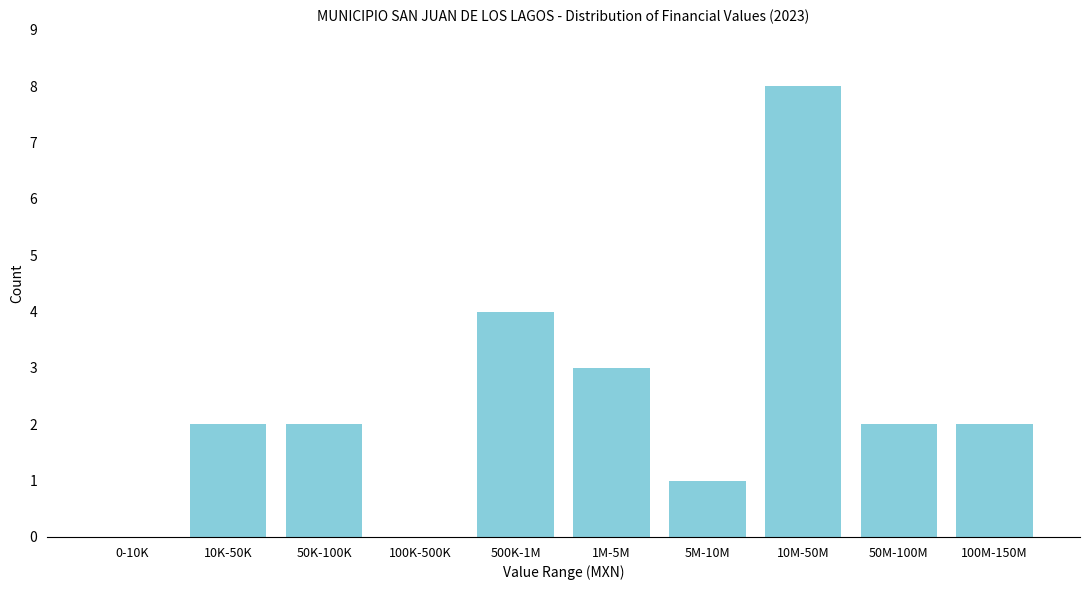

Reading right to left, extract all data points from this chart.

100M-150M=2	50M-100M=2	10M-50M=8	5M-10M=1	1M-5M=3	500K-1M=4	100K-500K=0	50K-100K=2	10K-50K=2	0-10K=0